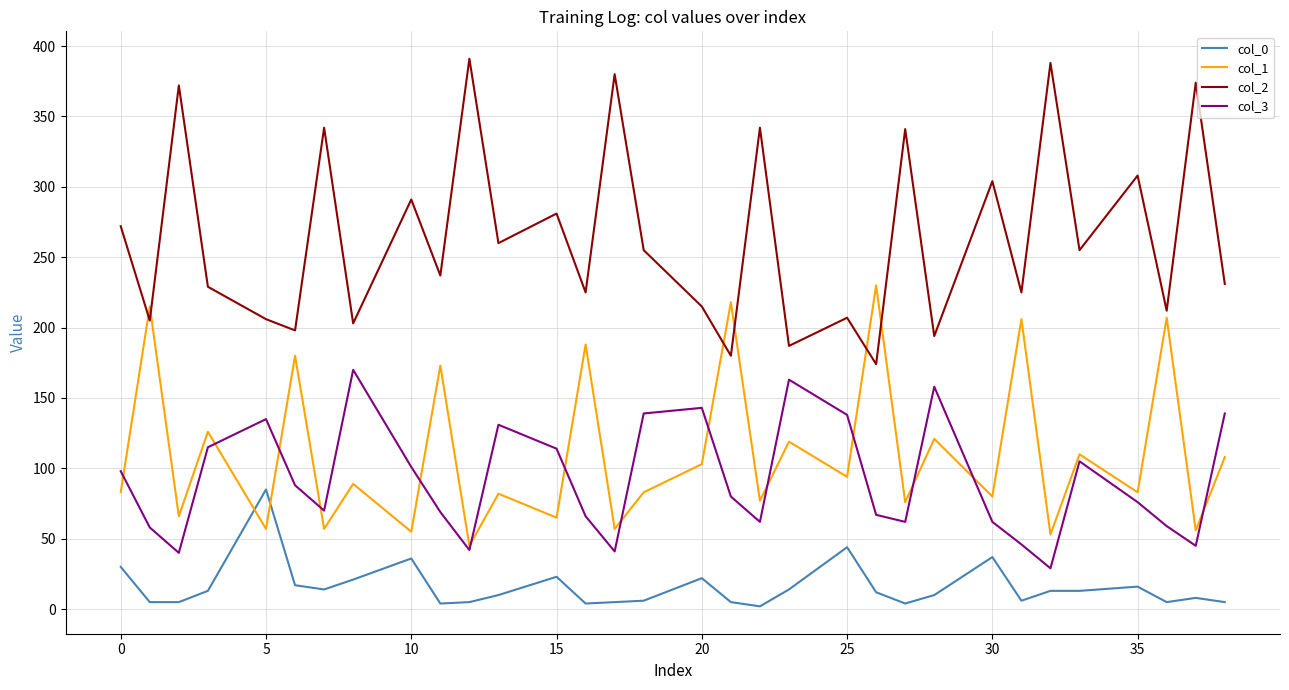

Is this an area chart (filled region under the line)?

No